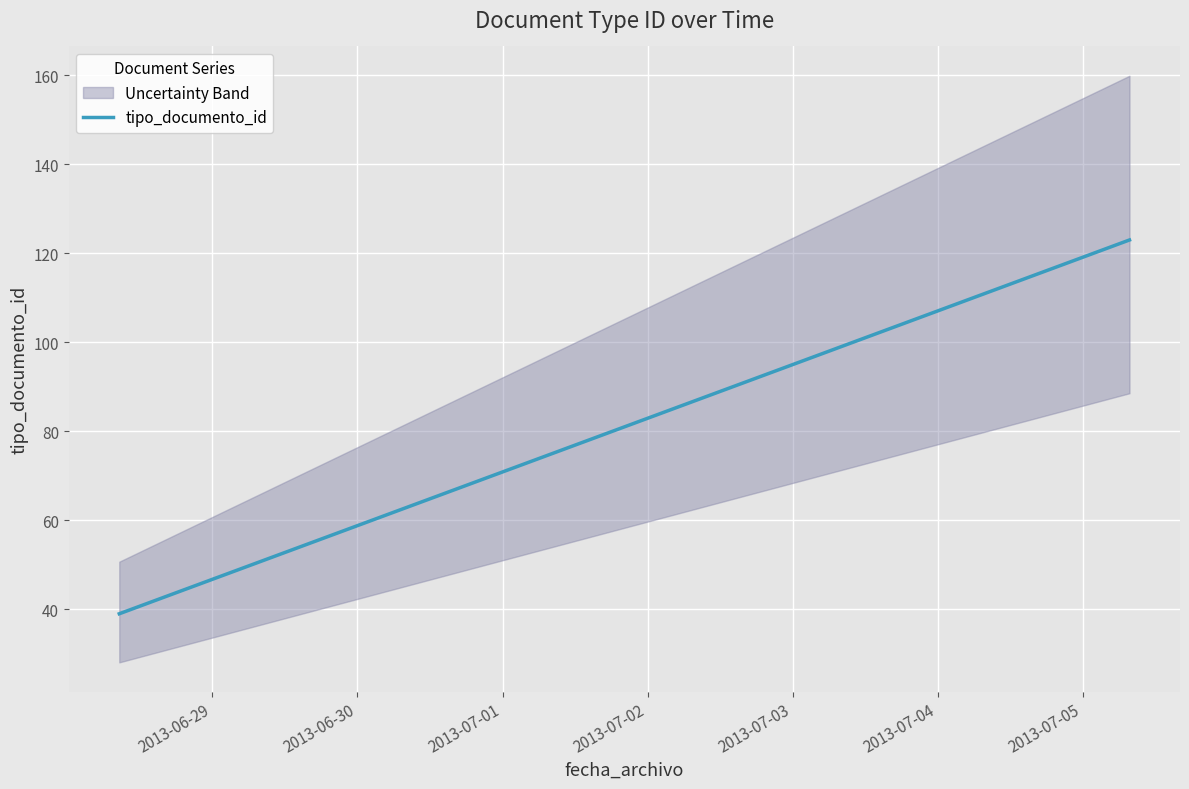

What is the label of the 4th point from the right?

2013-06-28